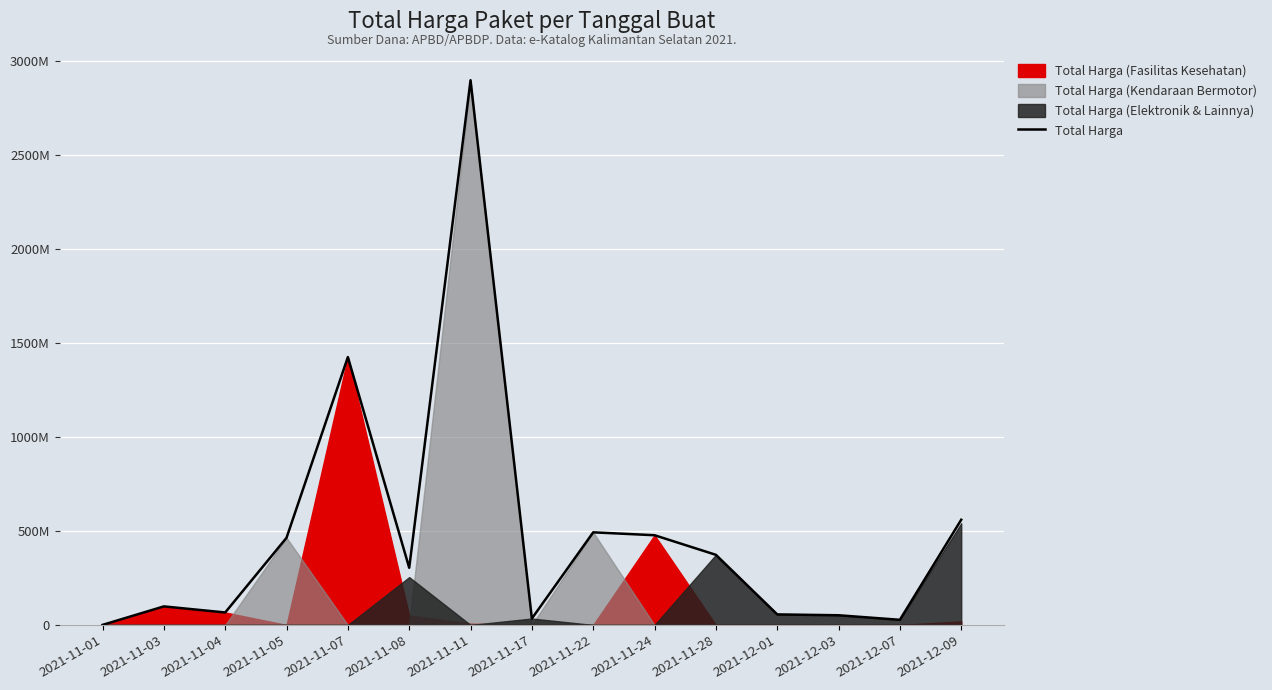

What is the label of the 11th point from the right?

2021-11-07